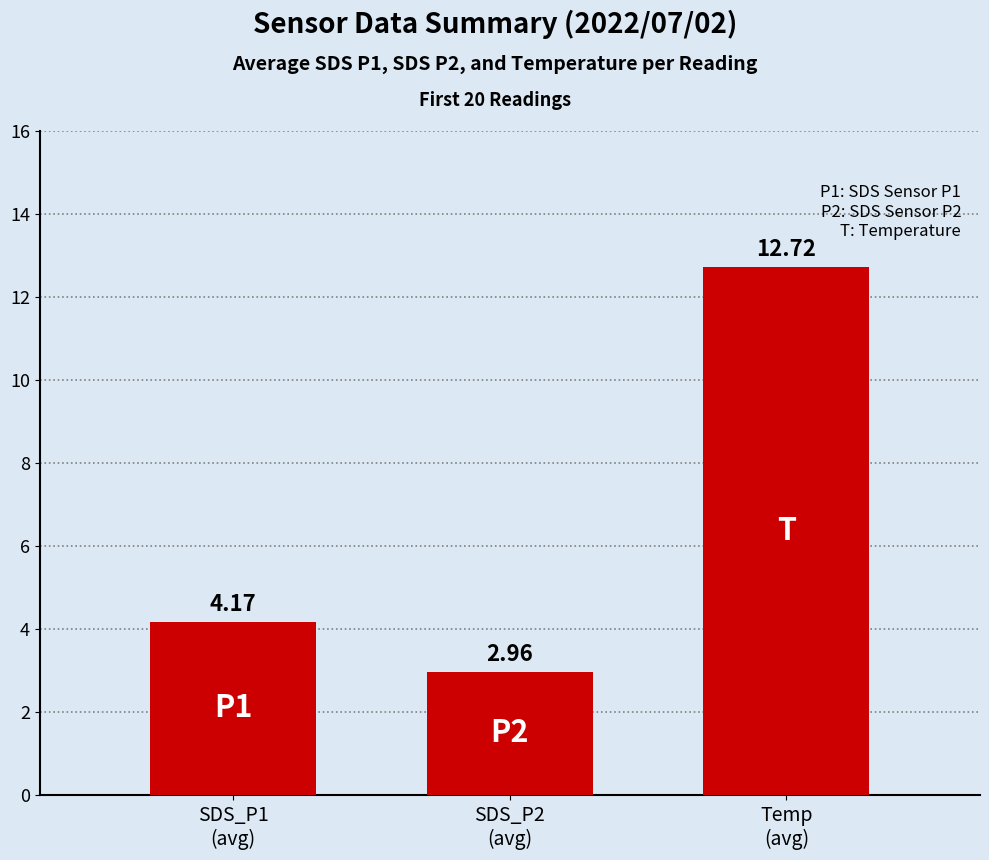

What is the sum of all values?

19.9